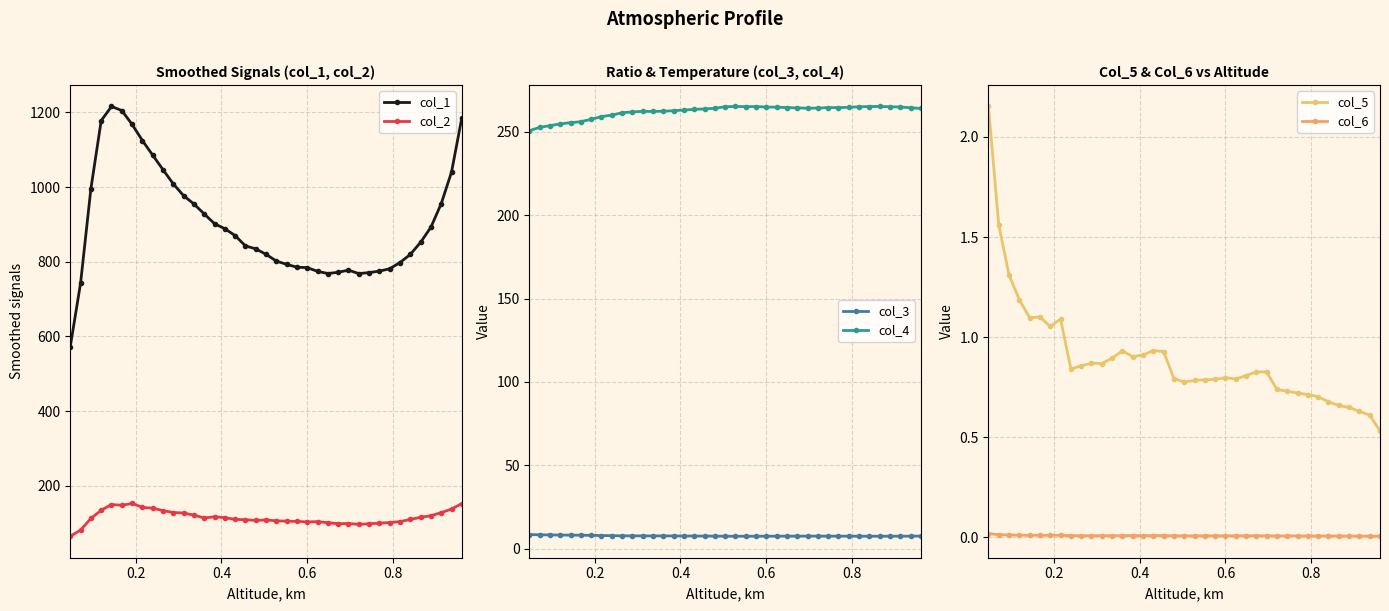

What is the value of the col_2 point at the 8th from the left?

142.7